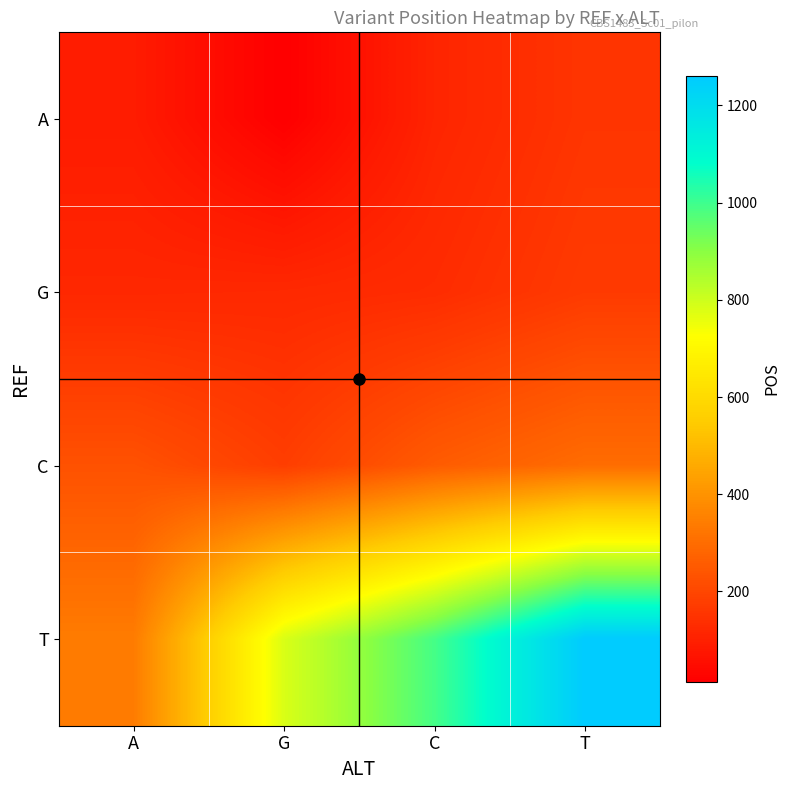

How many data points does each series have?

4